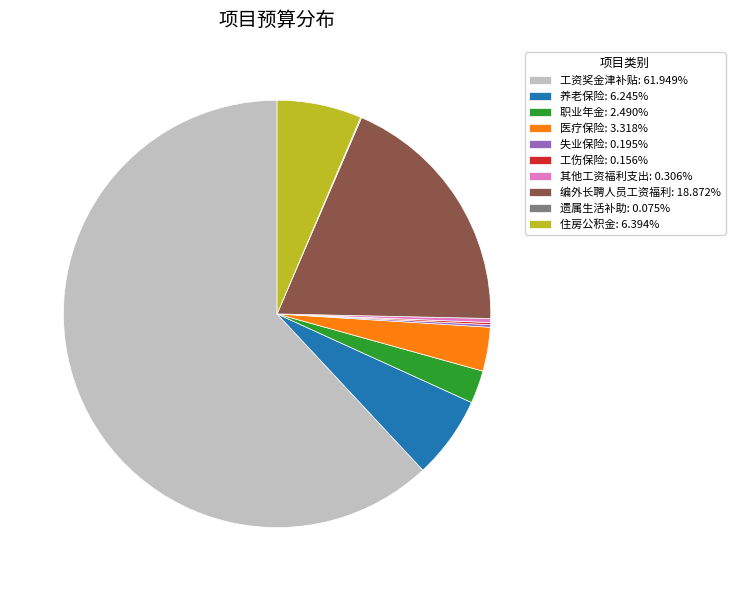

Which category has the biggest portion of the pie?

工资奖金津补贴